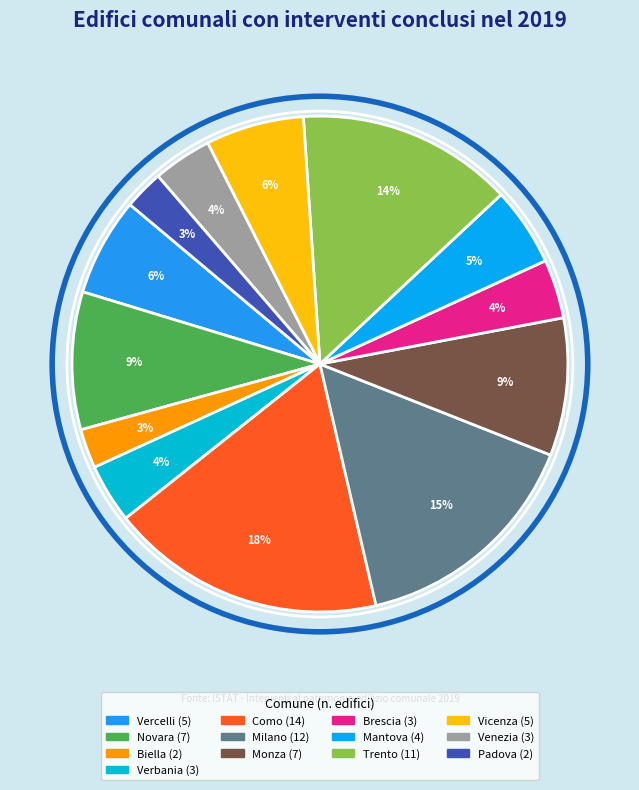

How many segments does this pie chart have?

13